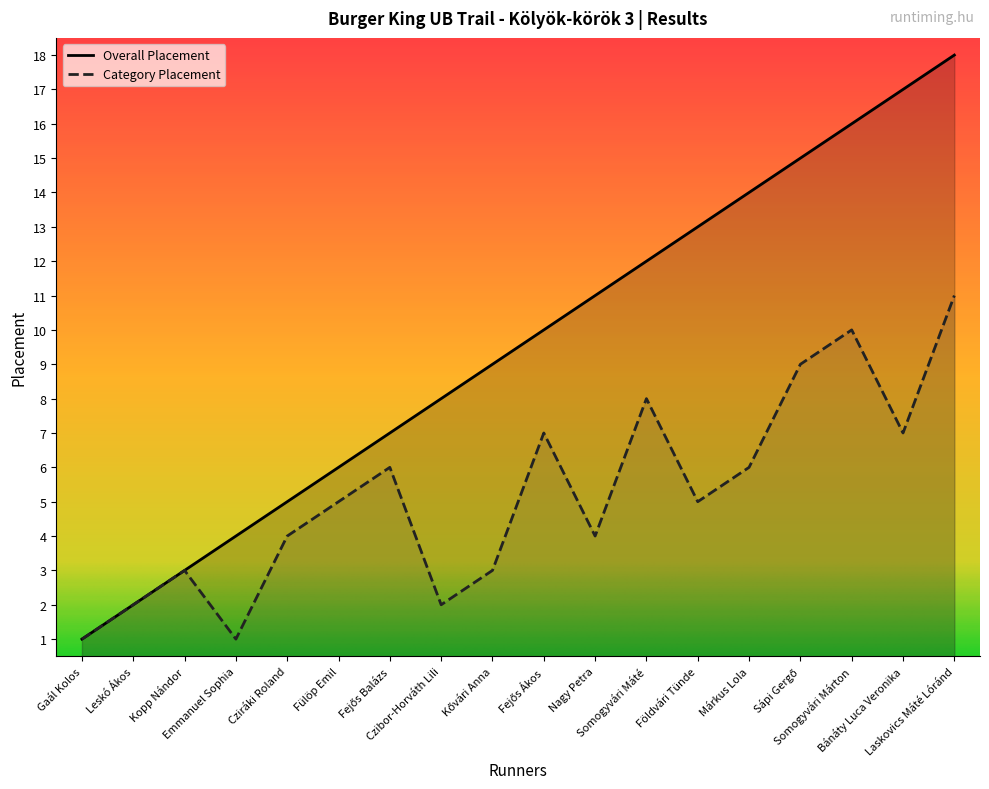

What is the average value of the Category Placement series?

5